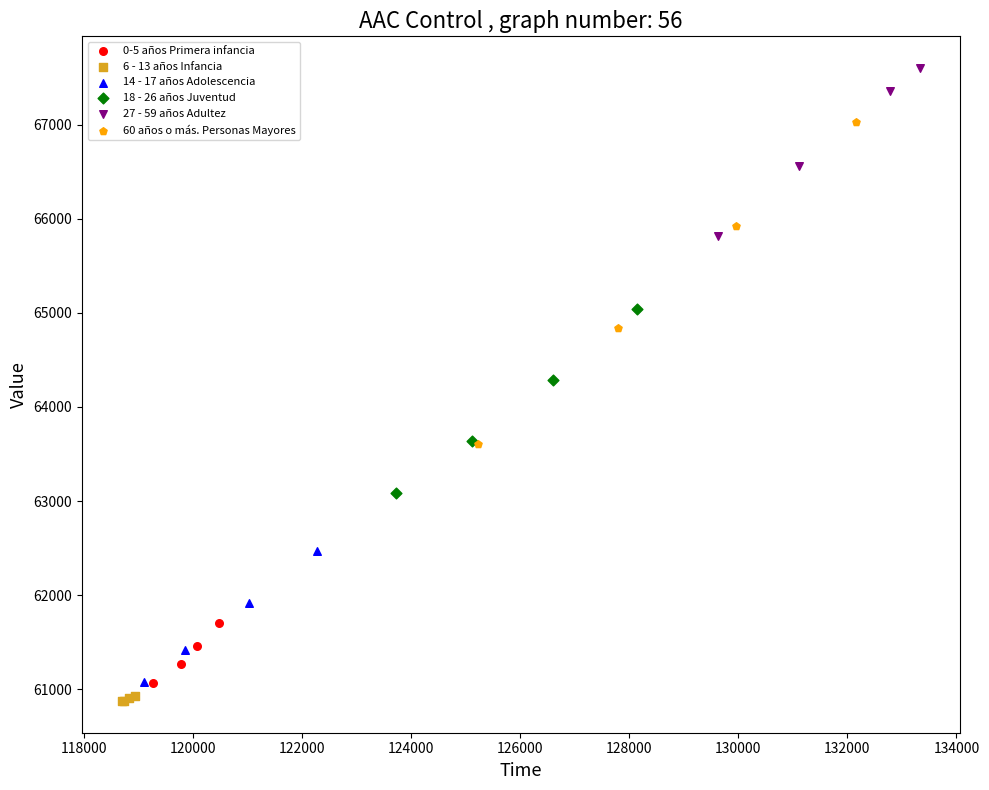

Which series reaches the maximum Y coordinate?

27 - 59 años Adultez